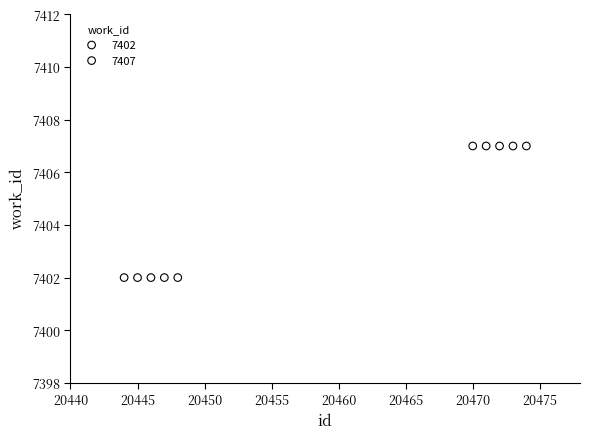

Which series contains the lowest Y value?

7402